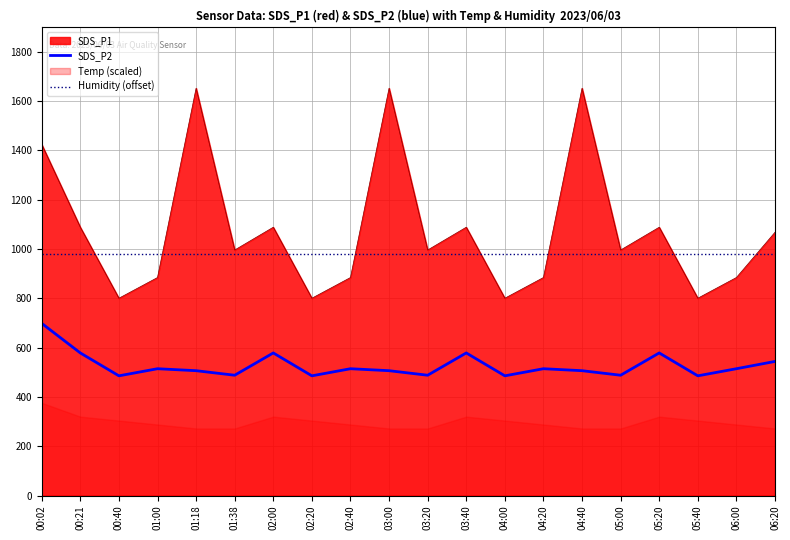

How many lines are shown in the chart?

2